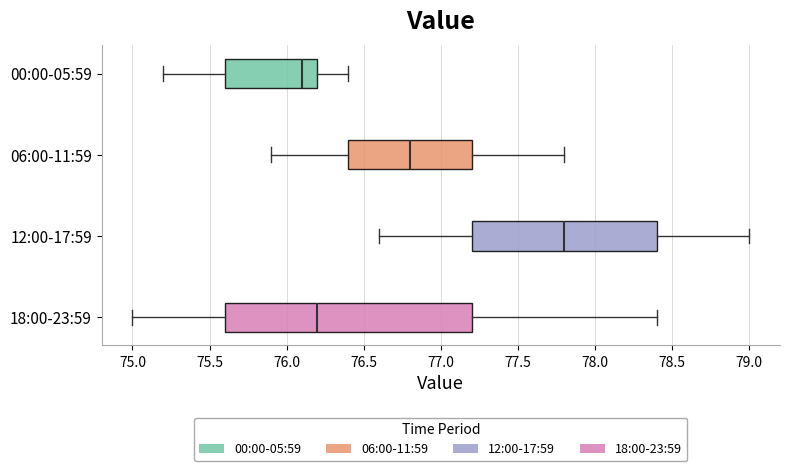

Which box has the furthest to the right median line?

12:00-17:59